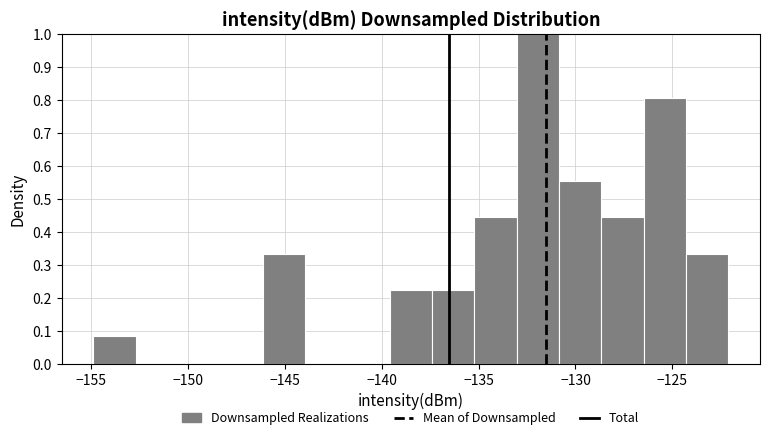

Over which range of the x-axis is the bar tallest?

-133.0 to -131.0